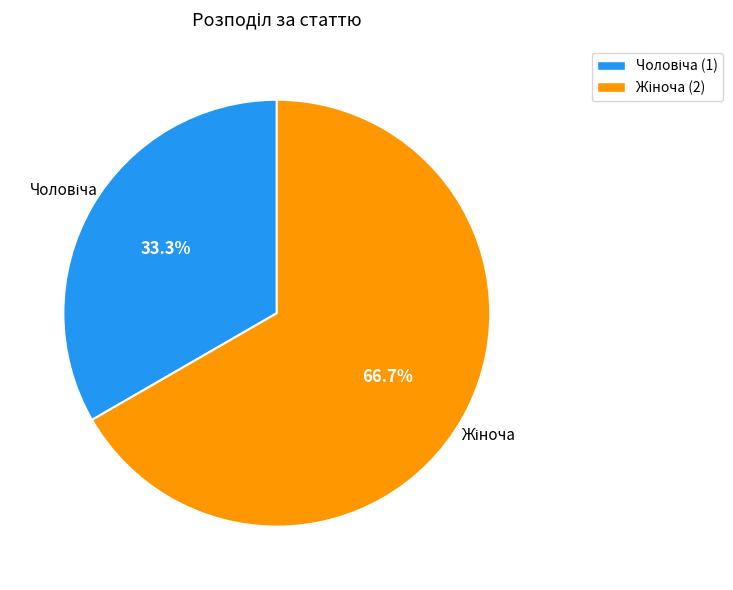

Is there a majority slice in this chart?

Yes